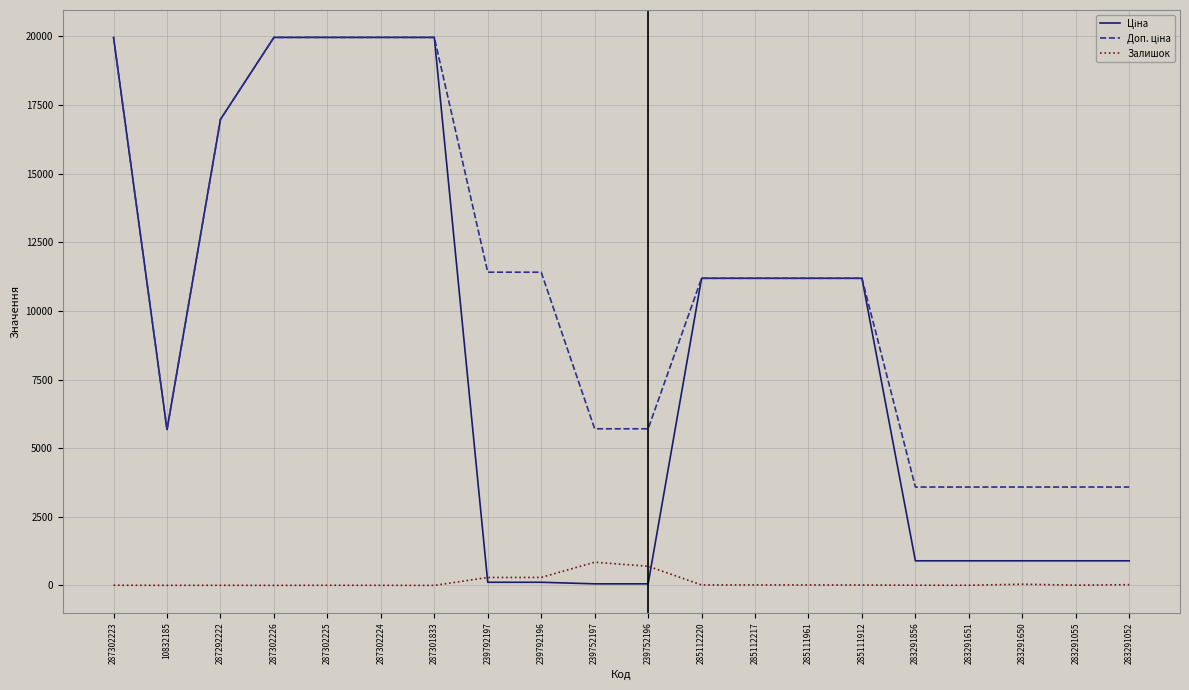

What is the highest value of the Залишок series?

845.0